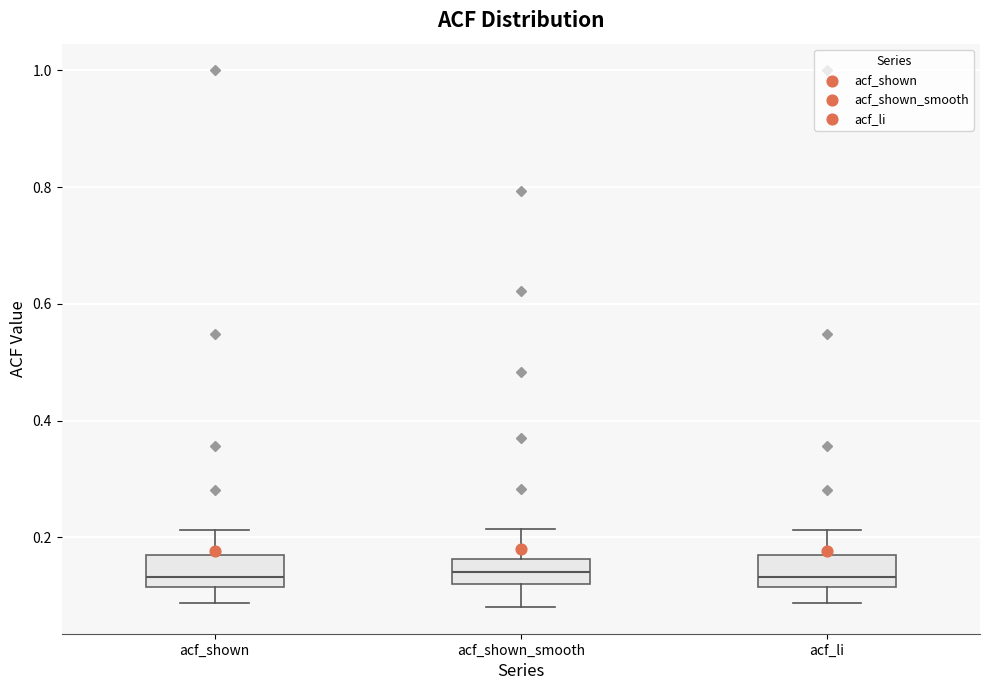

Reading left to right, transcribe this box plot: for each box, give where its median line is, the range the box spans, and where its two whiskers end, as read against the y-axis. The values are not printed on the chart, so give them approximately, as read against the axis.

acf_shown: median 0.14, box 0.12 to 0.16, whiskers 0.08 to 0.22
acf_shown_smooth: median 0.14, box 0.12 to 0.16, whiskers 0.08 to 0.22
acf_li: median 0.14, box 0.12 to 0.16, whiskers 0.08 to 0.22